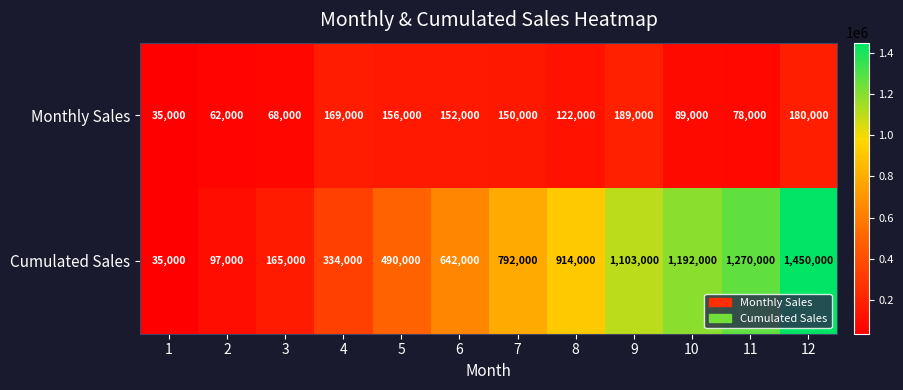

What is the sum of the Monthly Sales values at 5 and 9?

345000